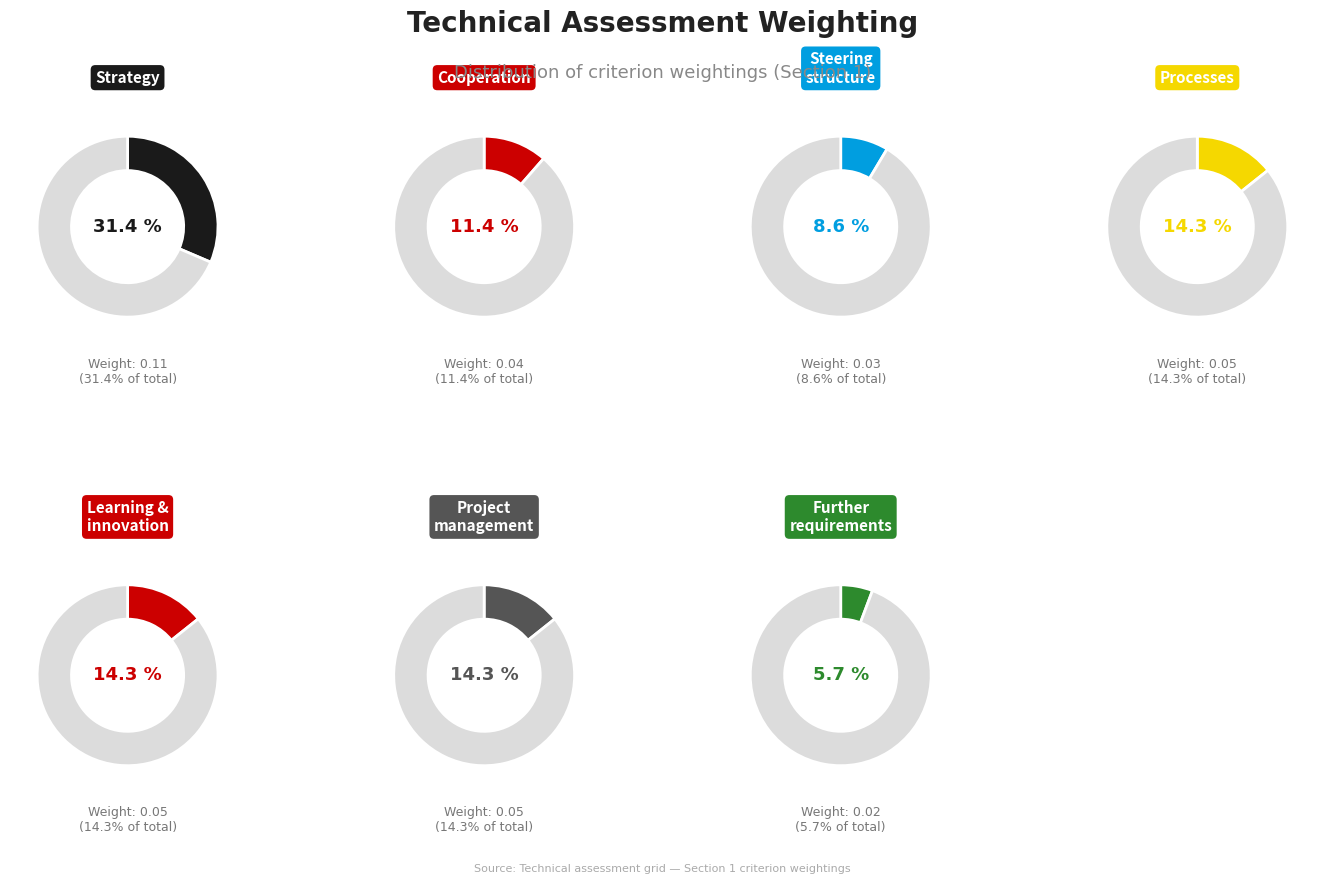

Which has a higher value, Cooperation or Further requirements?

Cooperation